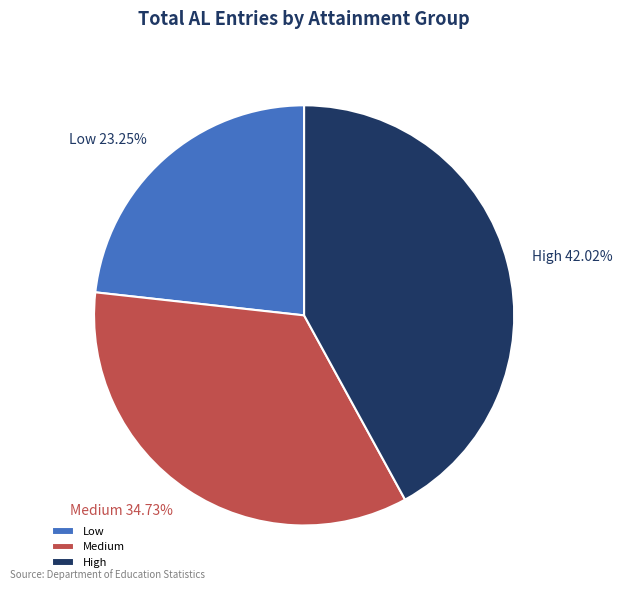

Do High and Low together represent more than half of the pie?

Yes